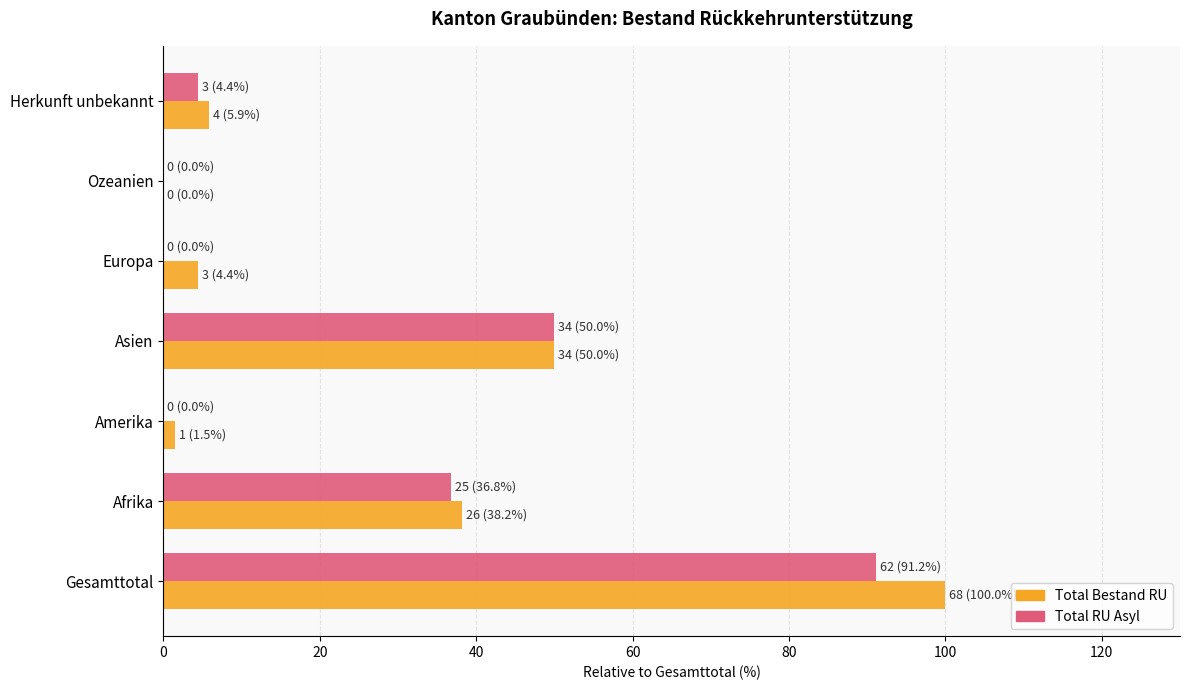

True or false: Total Bestand RU has a value of 25.6 at Gesamttotal.

False